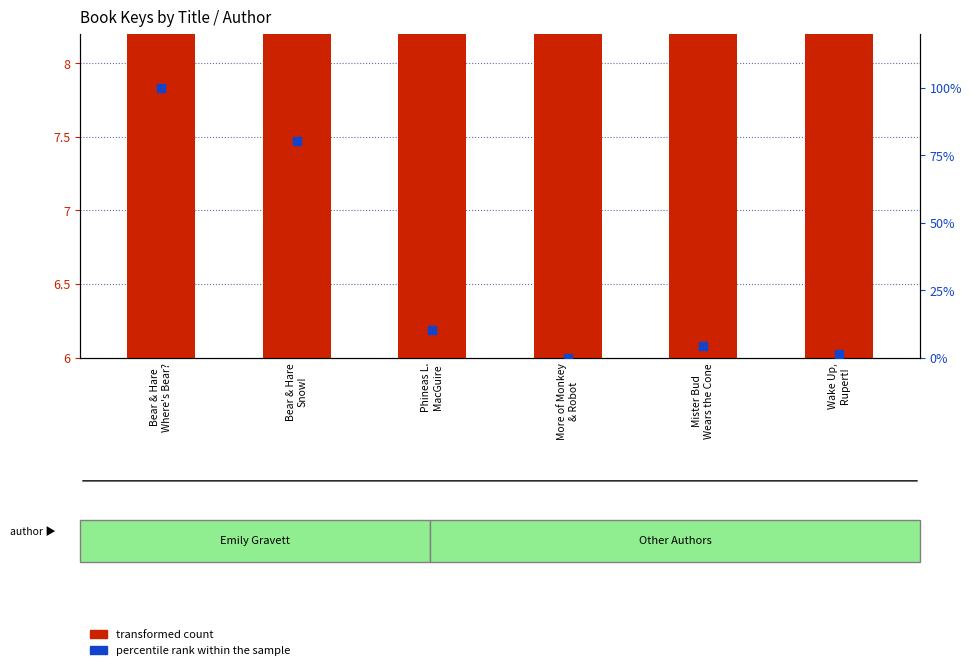

At which category is the sum across all series the highest?

Bear & Hare
Where's Bear?